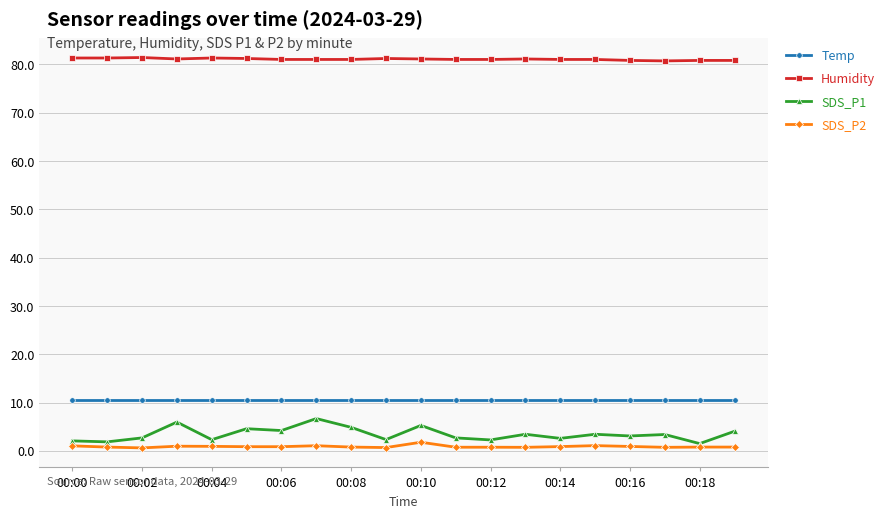

What is the value of the SDS_P1 point at the 5th from the left?

2.3